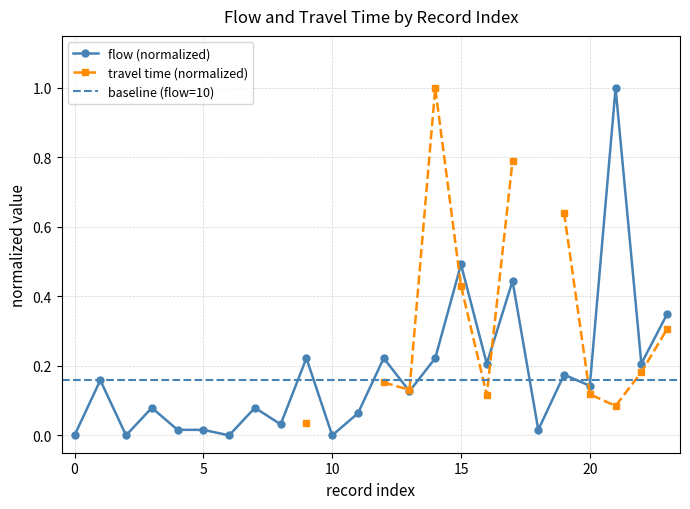

True or false: flow (normalized) has more than 2 interior local peaks.

True